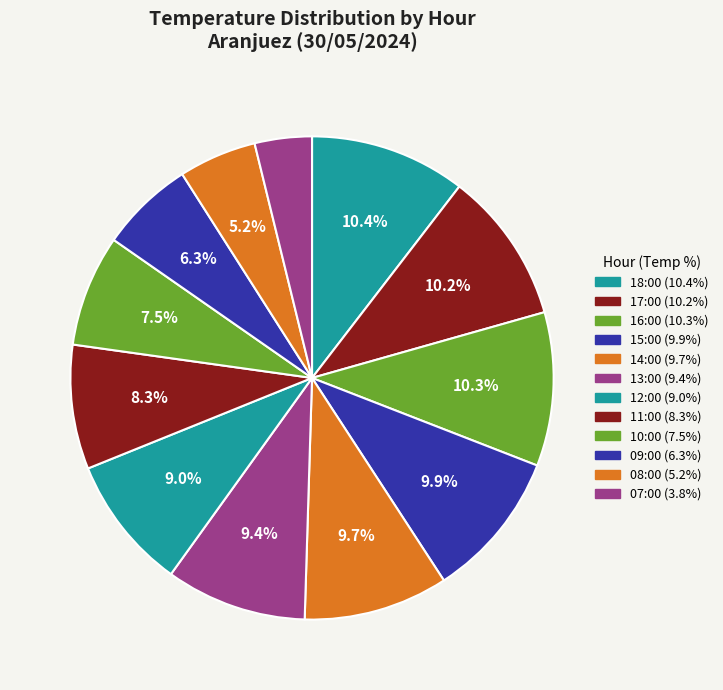

Count the number of slices in the pie.

12